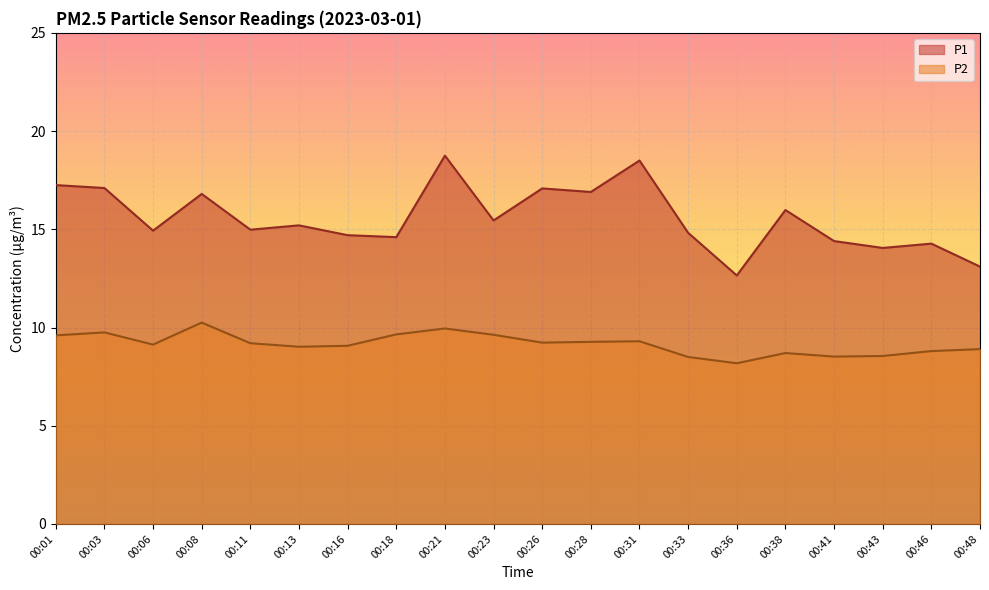

Which series has the widest spread of values?

P1